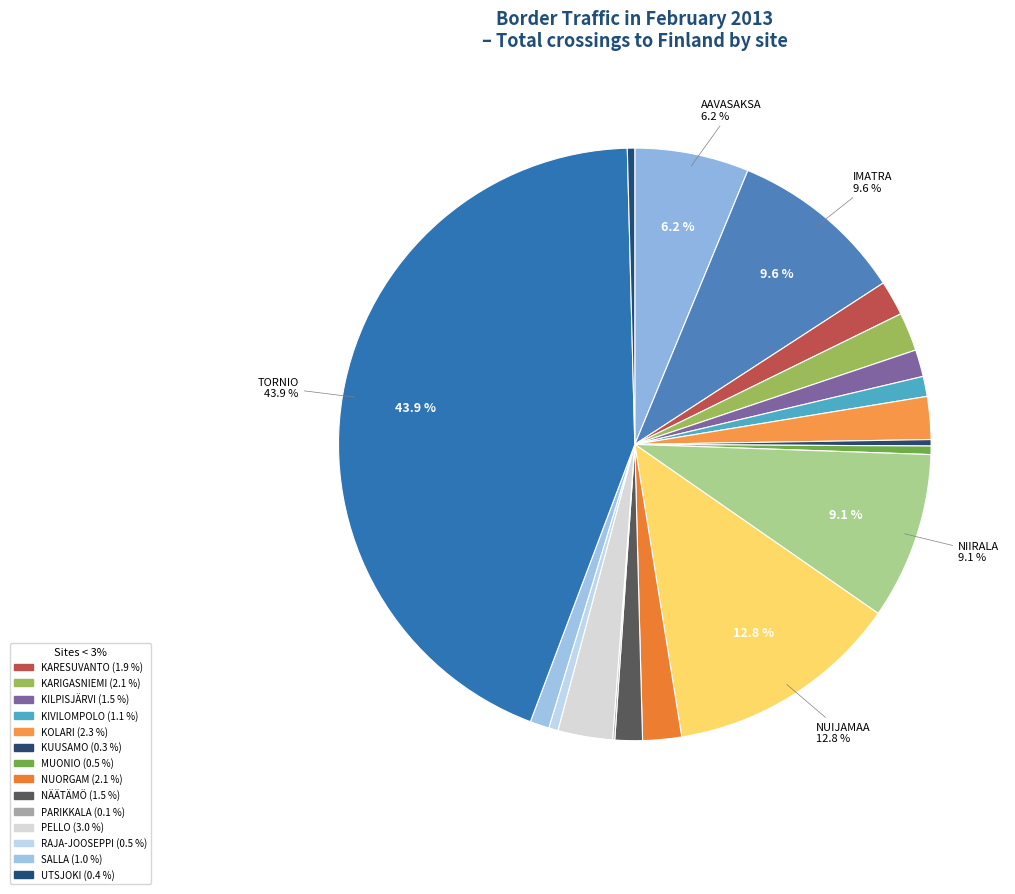

Which category has the smallest portion of the pie?

PARIKKALA
(To Finland)